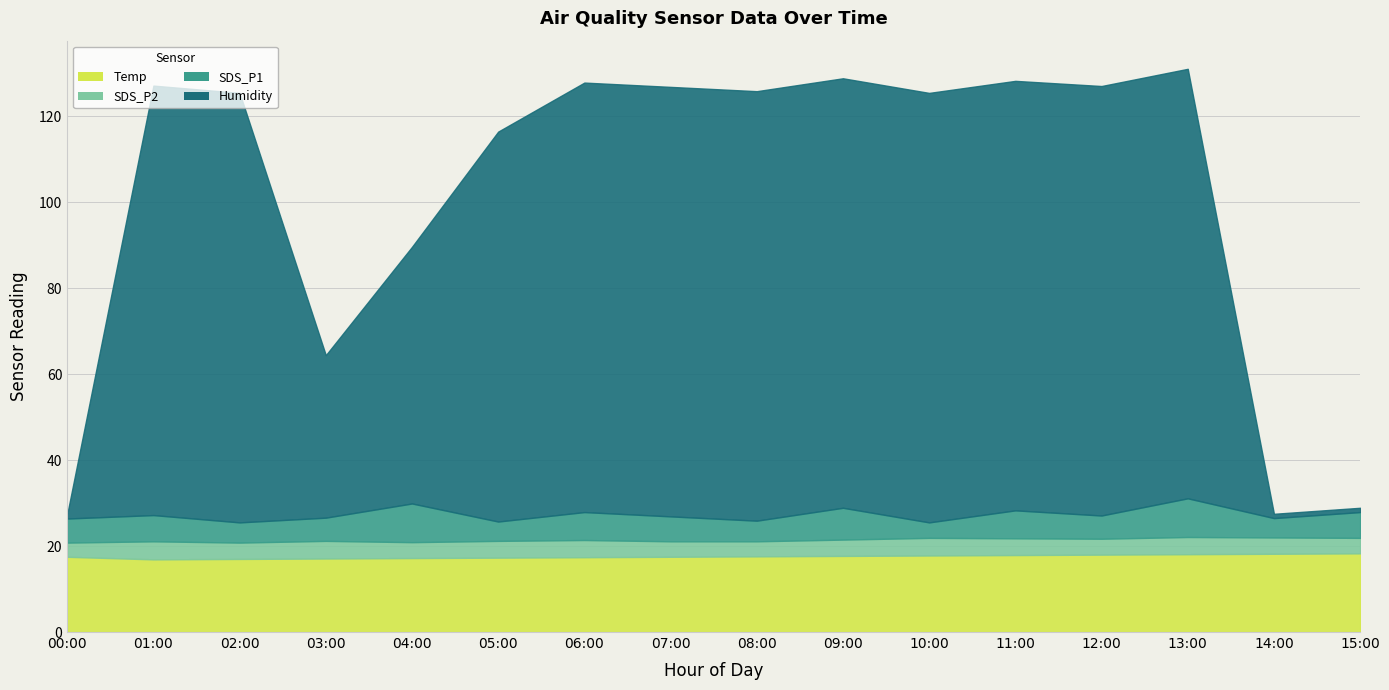

What is the difference between the maximum and minimum values in the Temp series?

1.4